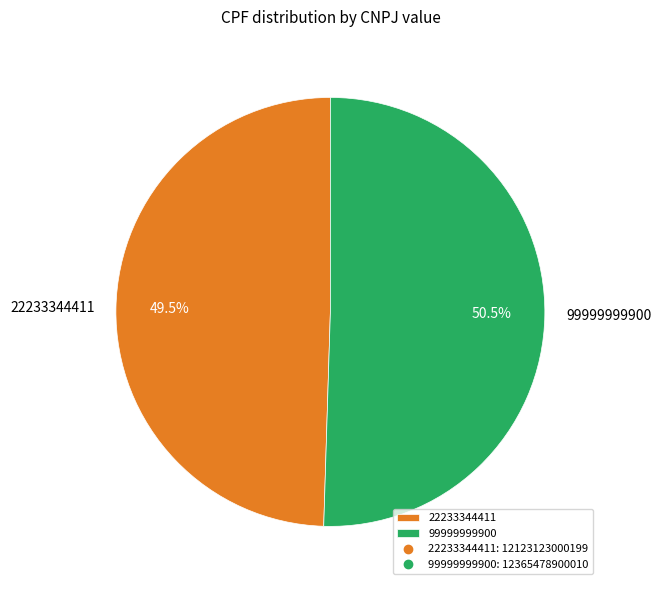

Rank the categories by value from highest to lowest.

99999999900, 22233344411